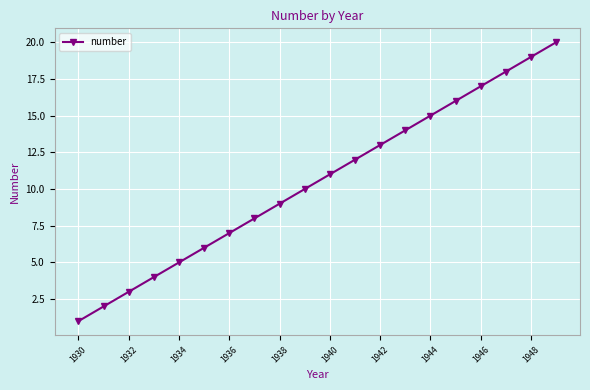

What is the maximum value shown in the chart?

20